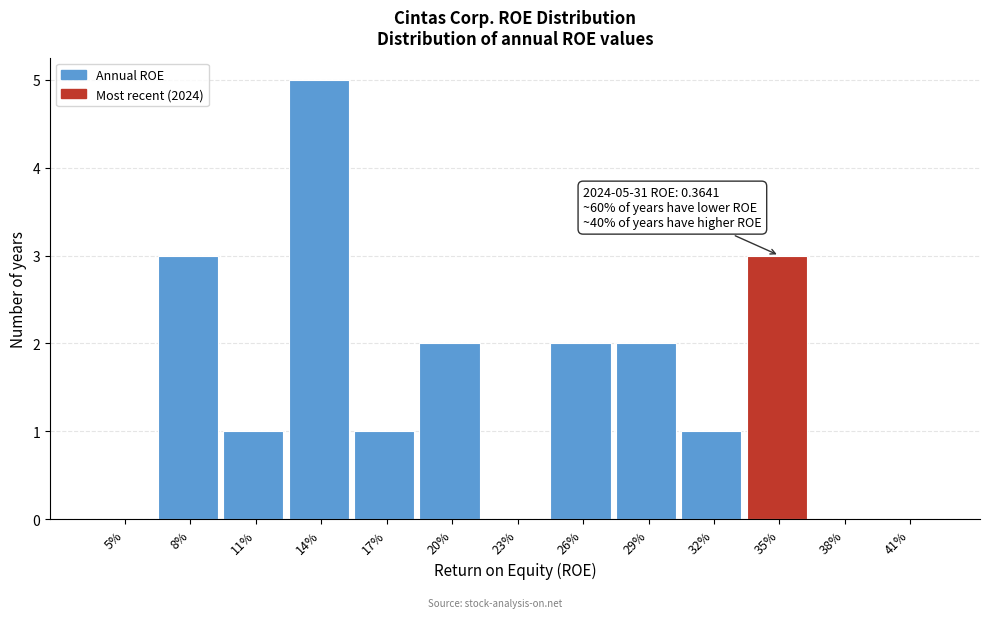

Reading left to right, list all the values displayed in this chart.

5%=0	8%=3	11%=1	14%=5	17%=1	20%=2	23%=0	26%=2	29%=2	32%=1	35%=3	38%=0	41%=0